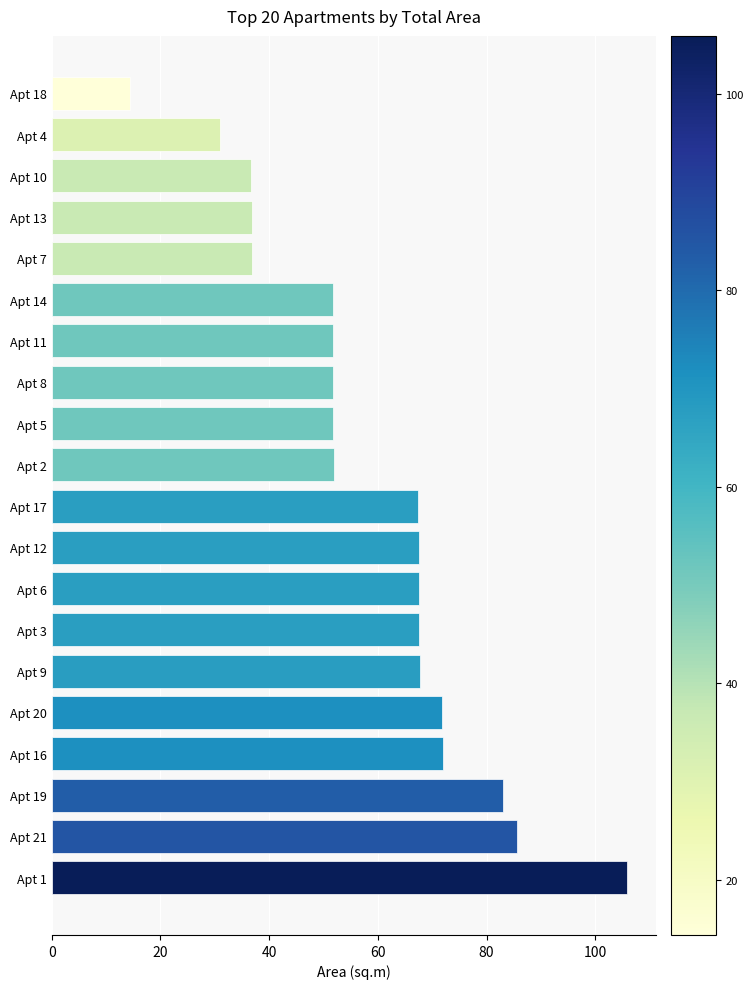

The chart shows a value of 51.8 at Apt 11. True or false?

True